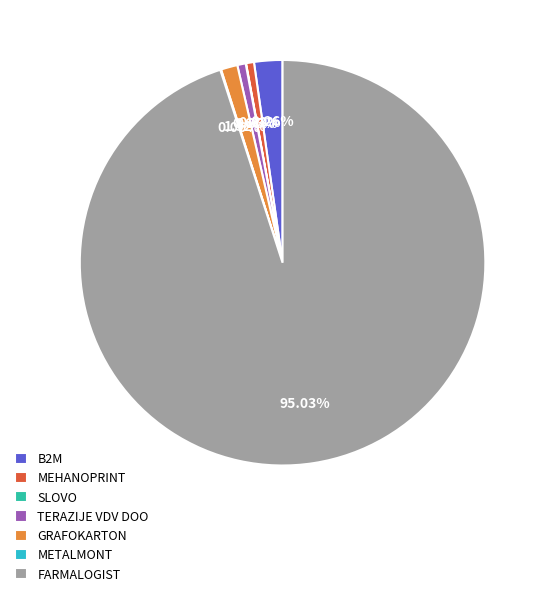

What is the largest slice in the pie chart?

FARMALOGIST